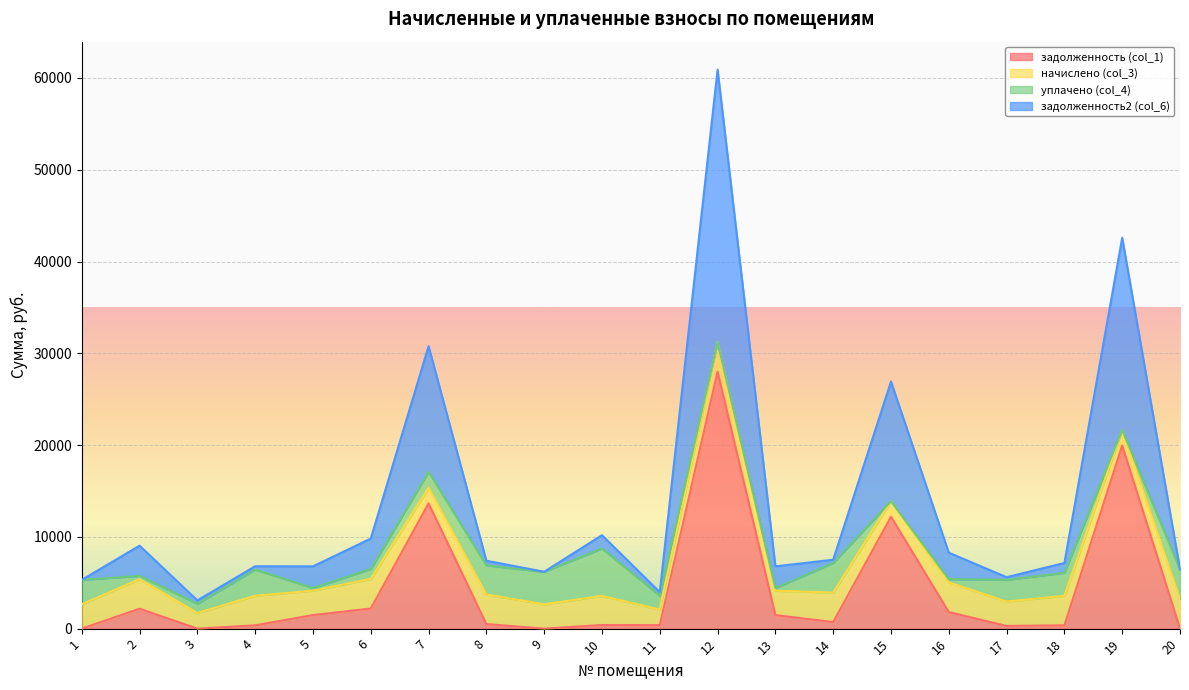

How many positive values does the задолженность (col_1) series have?

16